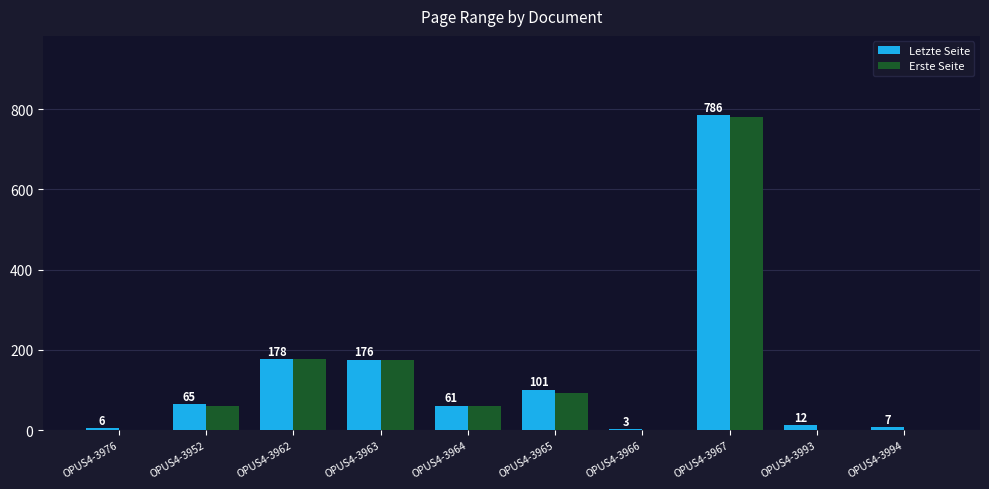

What is the sum of all Letzte Seite values?

1395